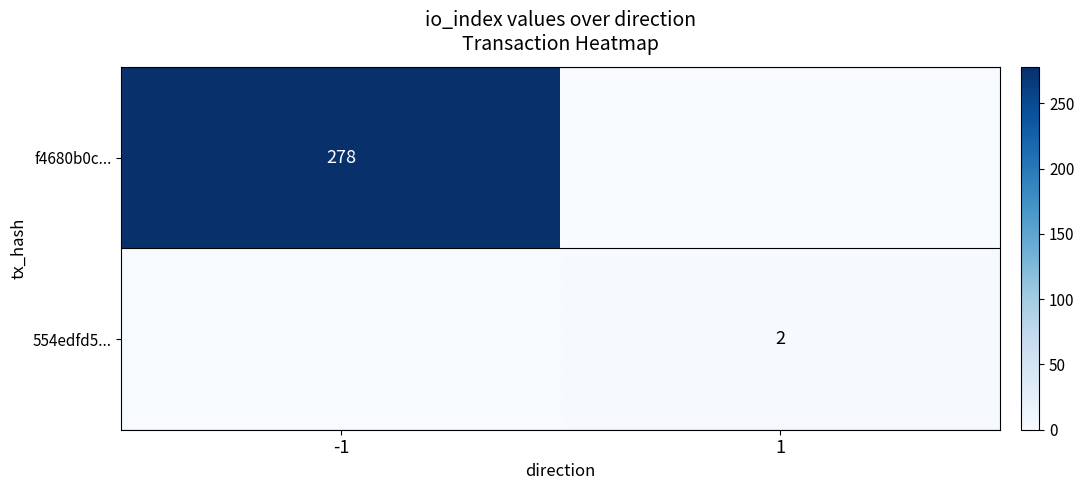

The value of 554edfd5... at 1 is 2. True or false?

True